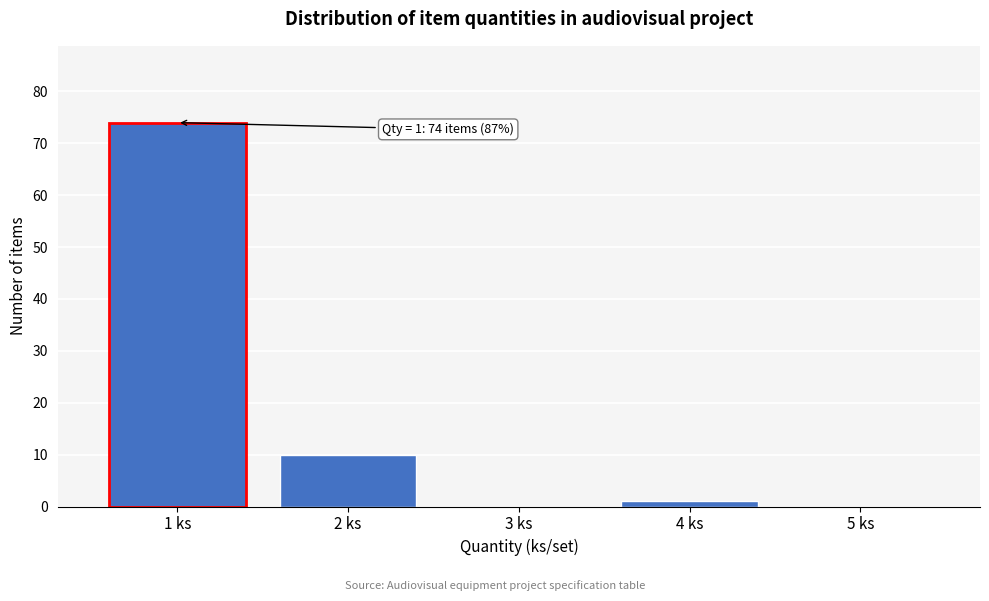

Reading left to right, list all the values displayed in this chart.

1 ks=74	2 ks=10	3 ks=0	4 ks=1	5 ks=0